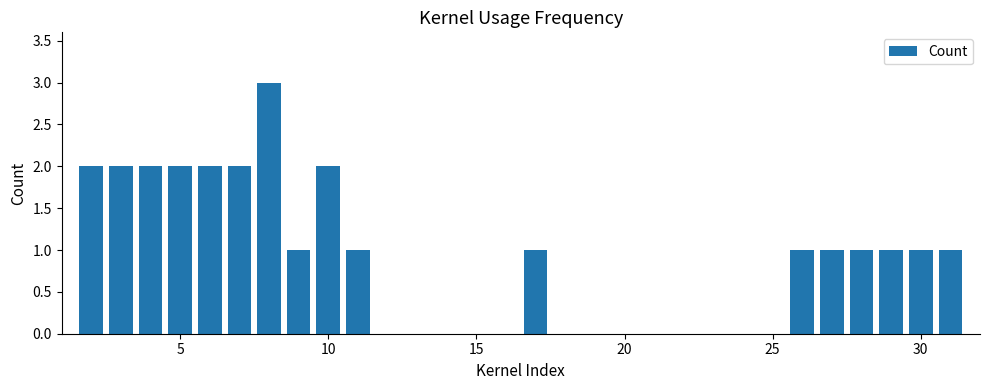

What is the value of the 17th bar from the left?

1